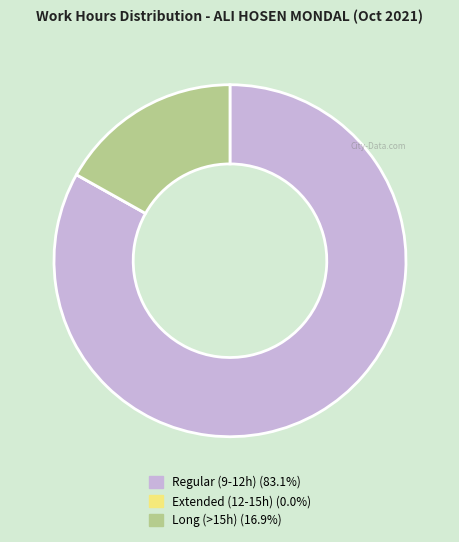

Do Regular (9-12h) (83.1%) and Long (>15h) (16.9%) together represent more than half of the pie?

Yes